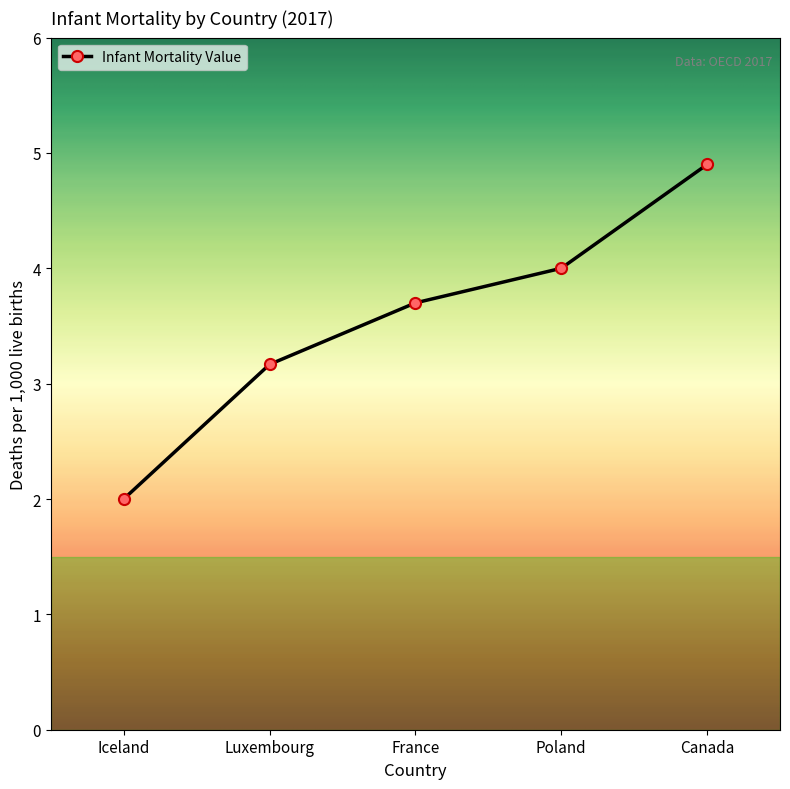

What is the value of the 3rd point from the left?

3.7